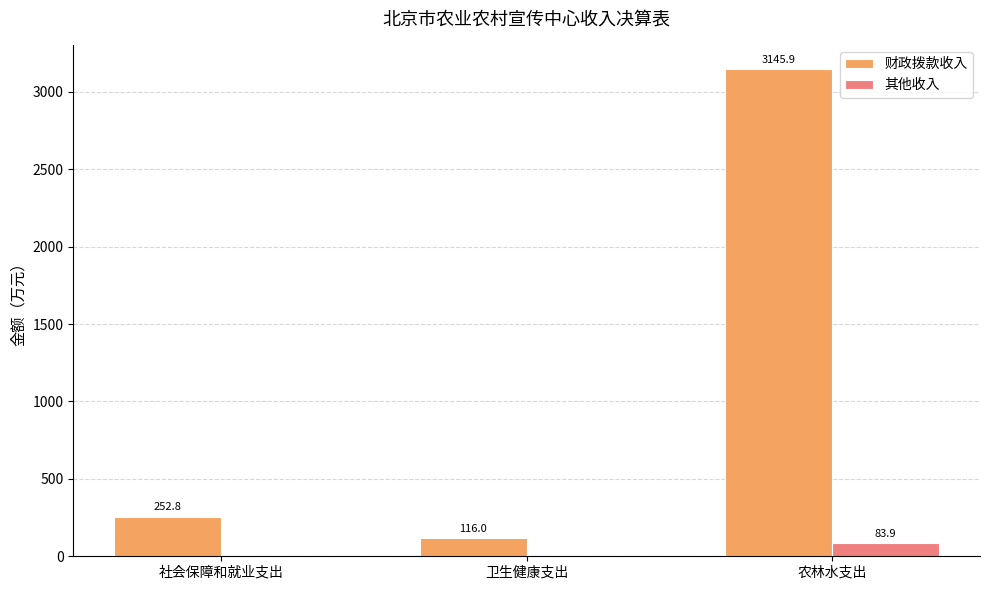

What is the sum of all 其他收入 values?

83.9